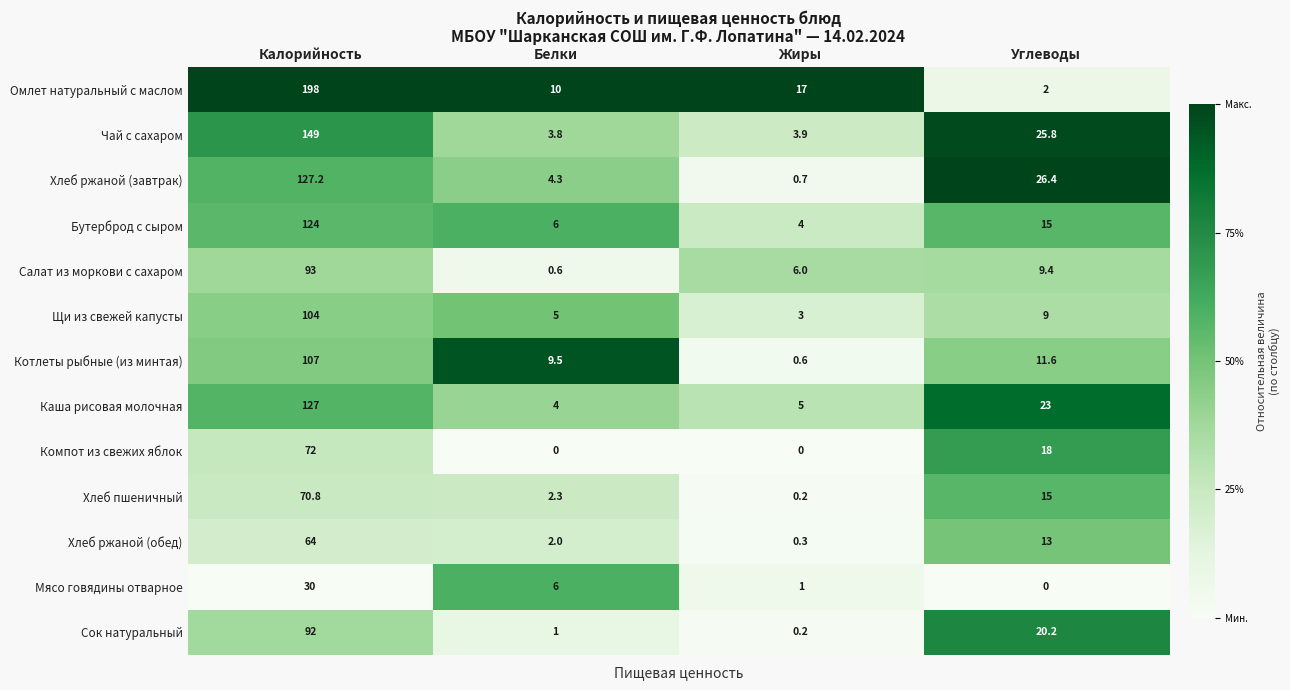

What is the highest value of the Каша рисовая молочная series?

127.0